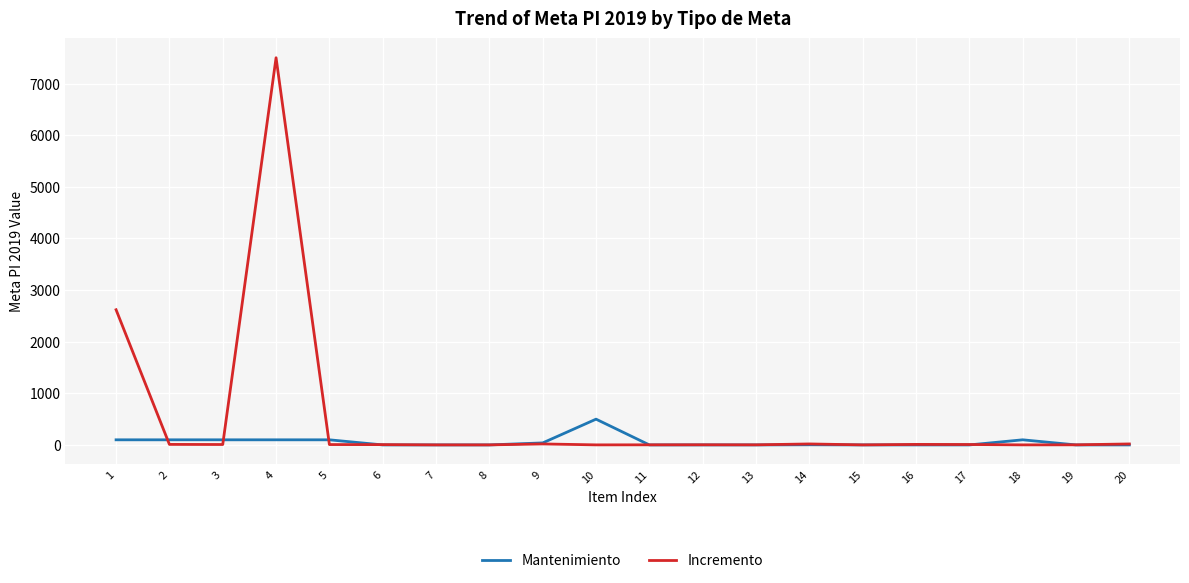

What is the total value across all series at 1?

2719